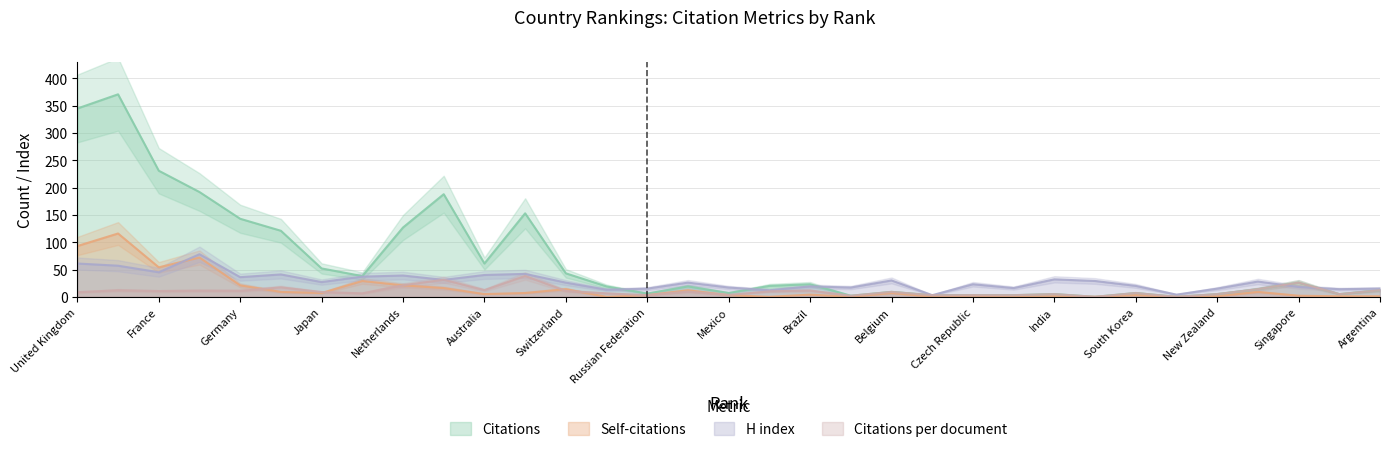

Count the number of categories in the chart.

33